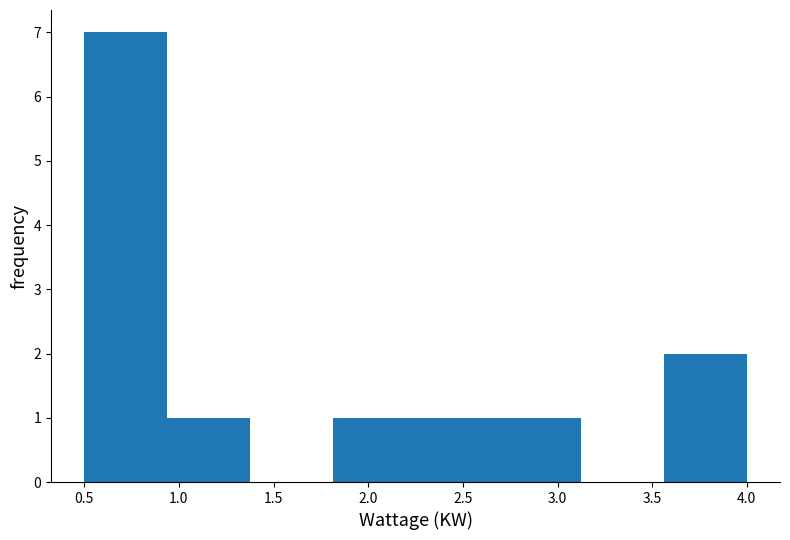

Reading left to right, list every bar in this chart as the range it spans on the x-axis followed by its height. Neither the bar edges nor the heights are printed on the chart, so give them approximately, as read against the axes.

0.50 to 0.95: 7
0.95 to 1.40: 1
1.40 to 1.80: 0
1.80 to 2.25: 1
2.25 to 2.70: 1
2.70 to 3.15: 1
3.15 to 3.55: 0
3.55 to 4.00: 2